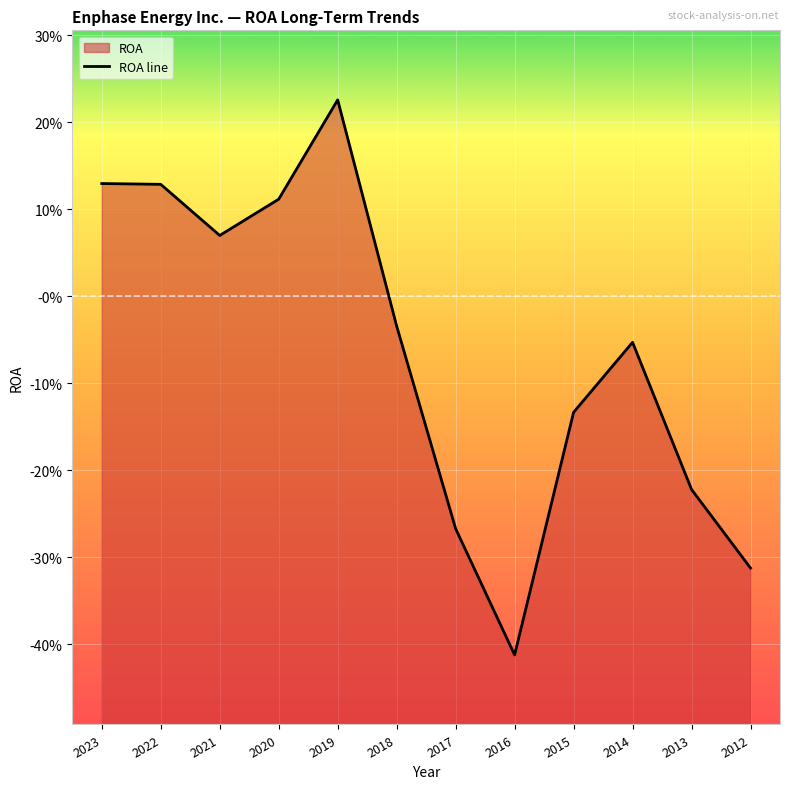

Between 2017 and 2019, which is larger?

2019